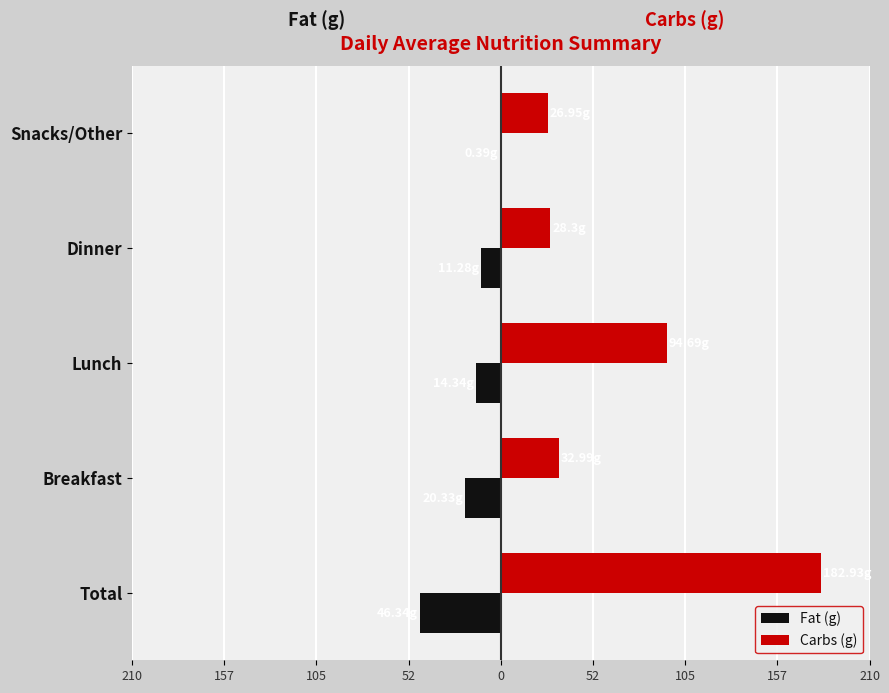

What are all the series names shown in the legend?

Fat (g), Carbs (g)